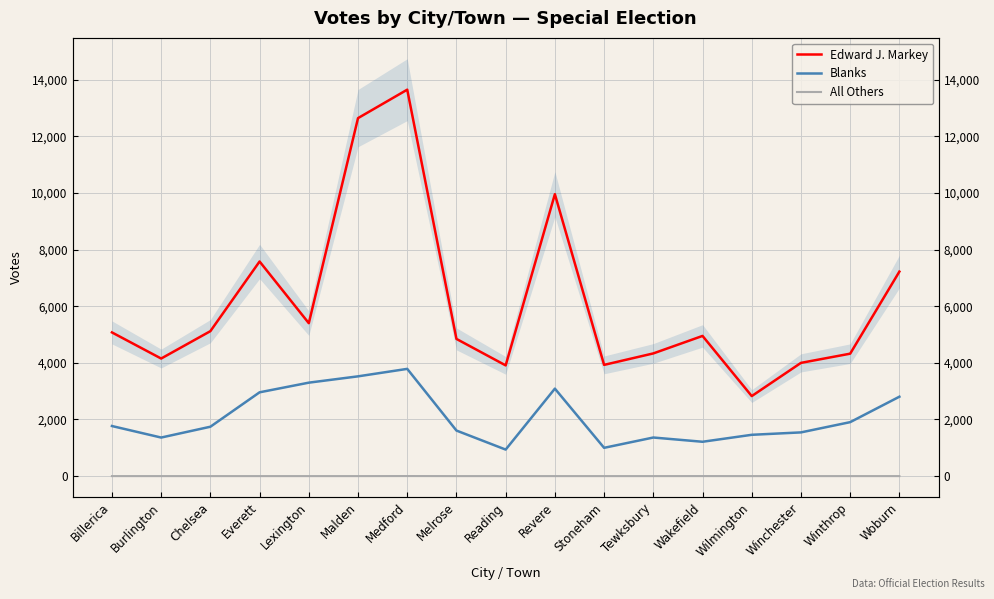

Is it true that All Others equals 1 at Wilmington?

False